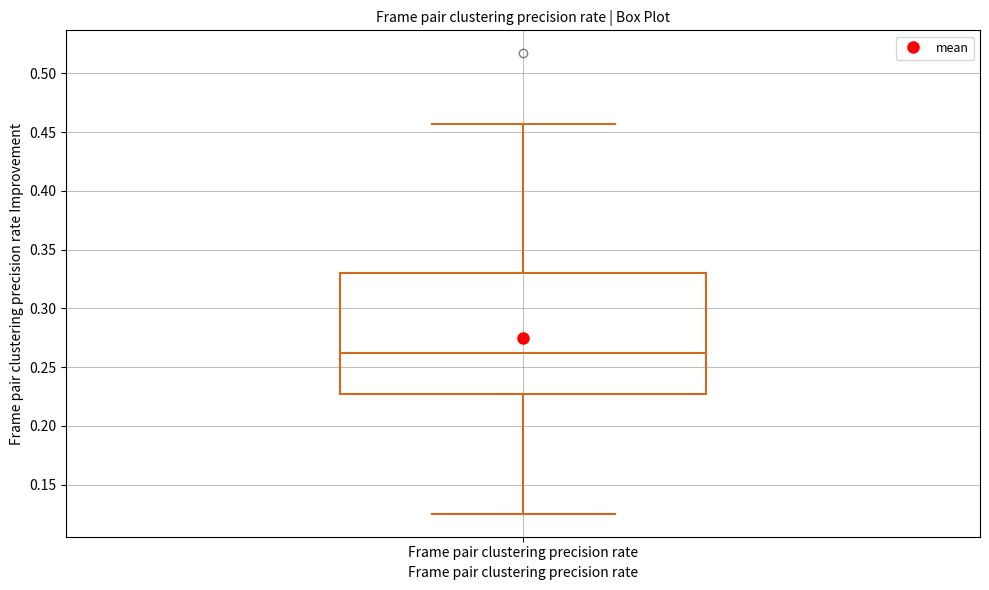

Read this box plot against the y-axis: the position of the median line, the range covered by the box, and the ends of both whiskers. The values are not printed on the chart, so give them approximately, as read against the axis.

median 0.260, box 0.225 to 0.330, whiskers 0.125 to 0.455